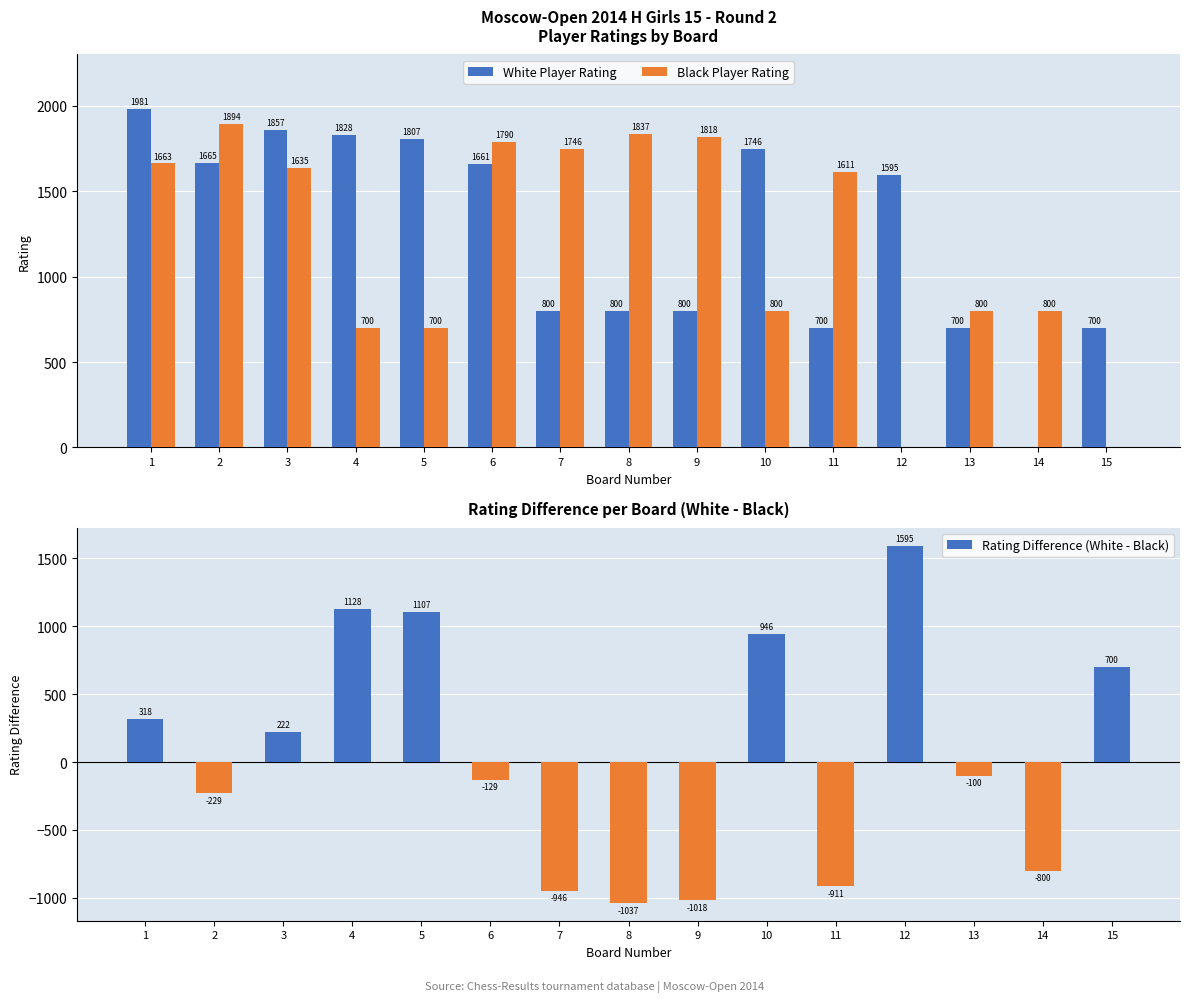

What is the value of the White Player Rating bar at the 12th from the left?

1595